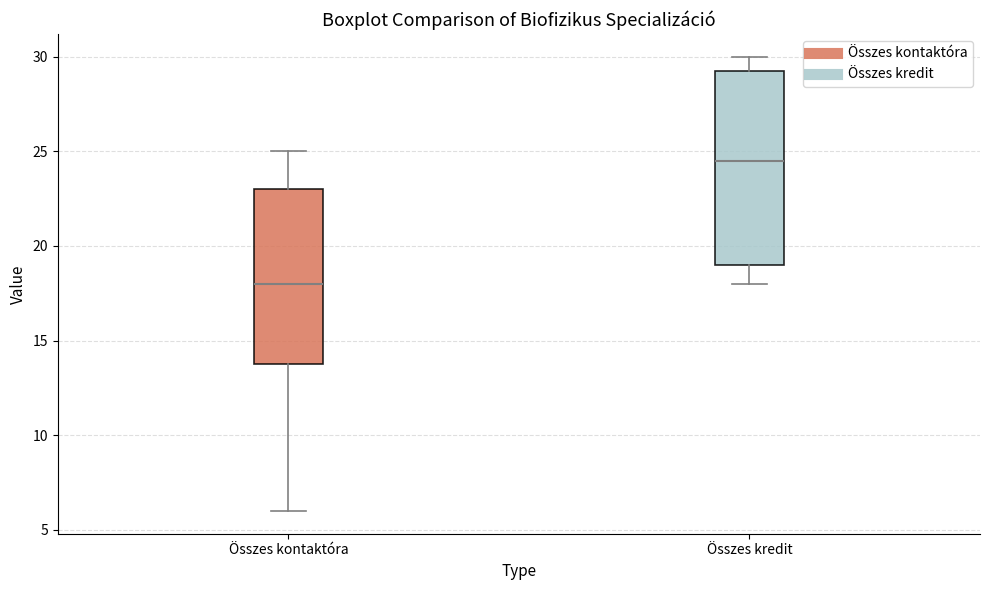

Comparing the boxes themselves (not the whiskers), which one is the tallest?

Összes kredit